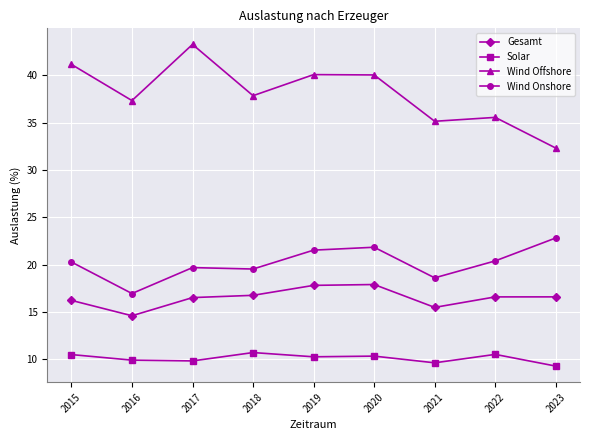

What is the difference between the maximum and minimum values in the Solar series?

1.4